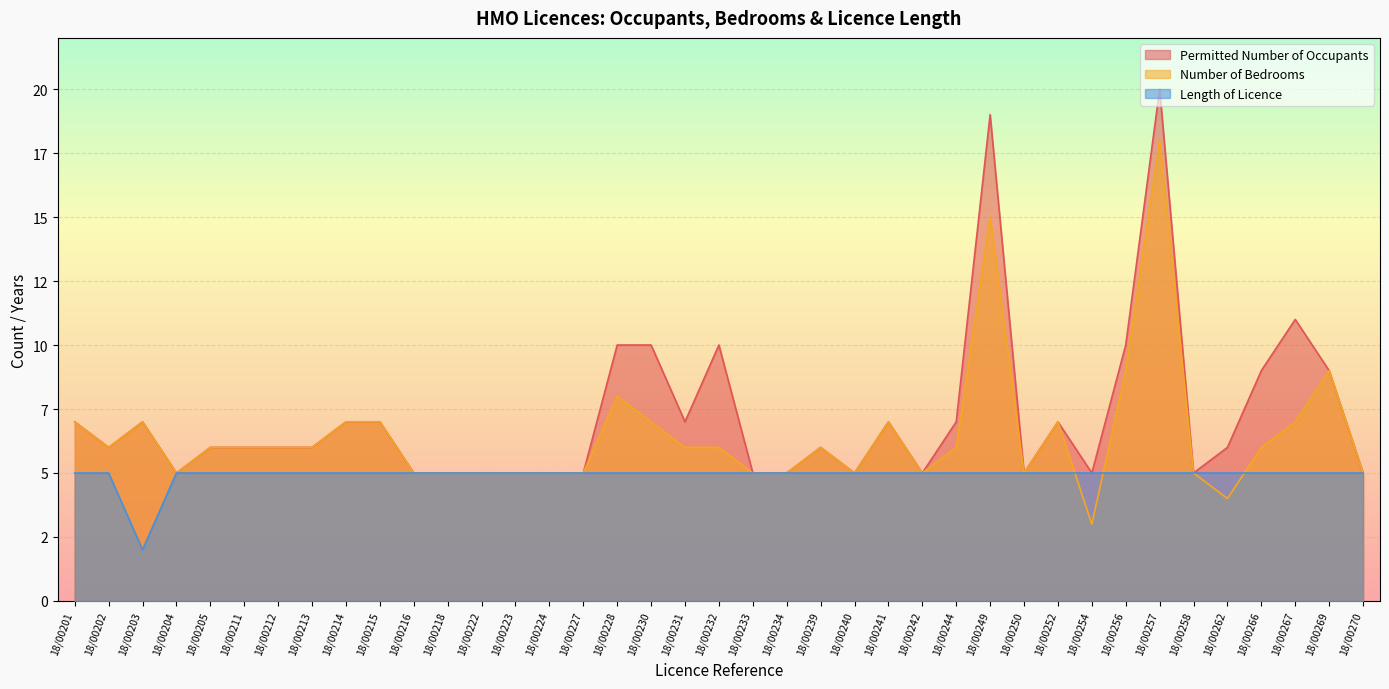

Reading left to right, extract all data points from this chart.

Permitted Number of Occupants: 7	6	7	5	6	6	6	6	7	7	5	5	5	5	5	5	10	10	7	10	5	5	6	5	7	5	7	19	5	7	5	10	20	5	6	9	11	9	5
Number of Bedrooms: 7	6	7	5	6	6	6	6	7	7	5	5	5	5	5	5	8	7	6	6	5	5	6	5	7	5	6	15	5	7	3	9	18	5	4	6	7	9	5
Length of Licence: 5	5	2	5	5	5	5	5	5	5	5	5	5	5	5	5	5	5	5	5	5	5	5	5	5	5	5	5	5	5	5	5	5	5	5	5	5	5	5